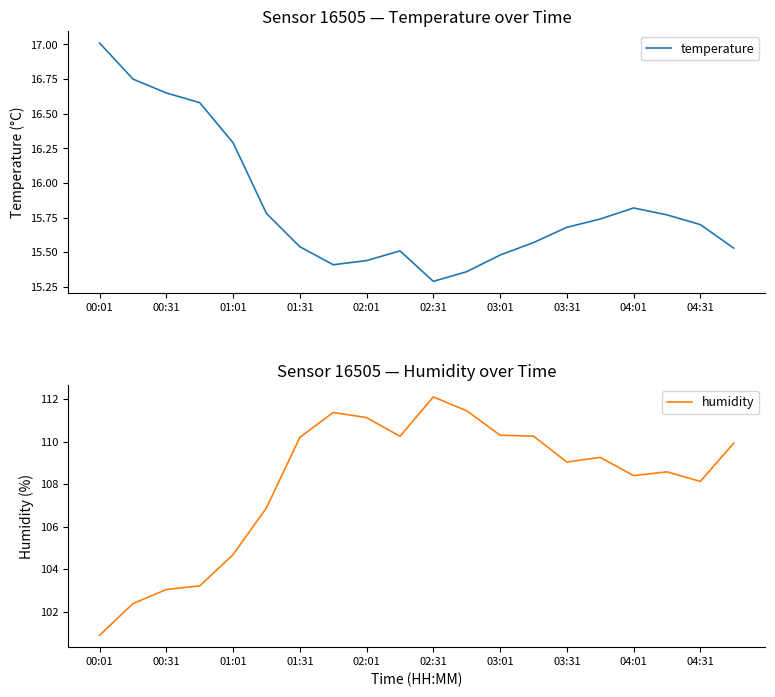

How many data points in humidity are above 109?

11